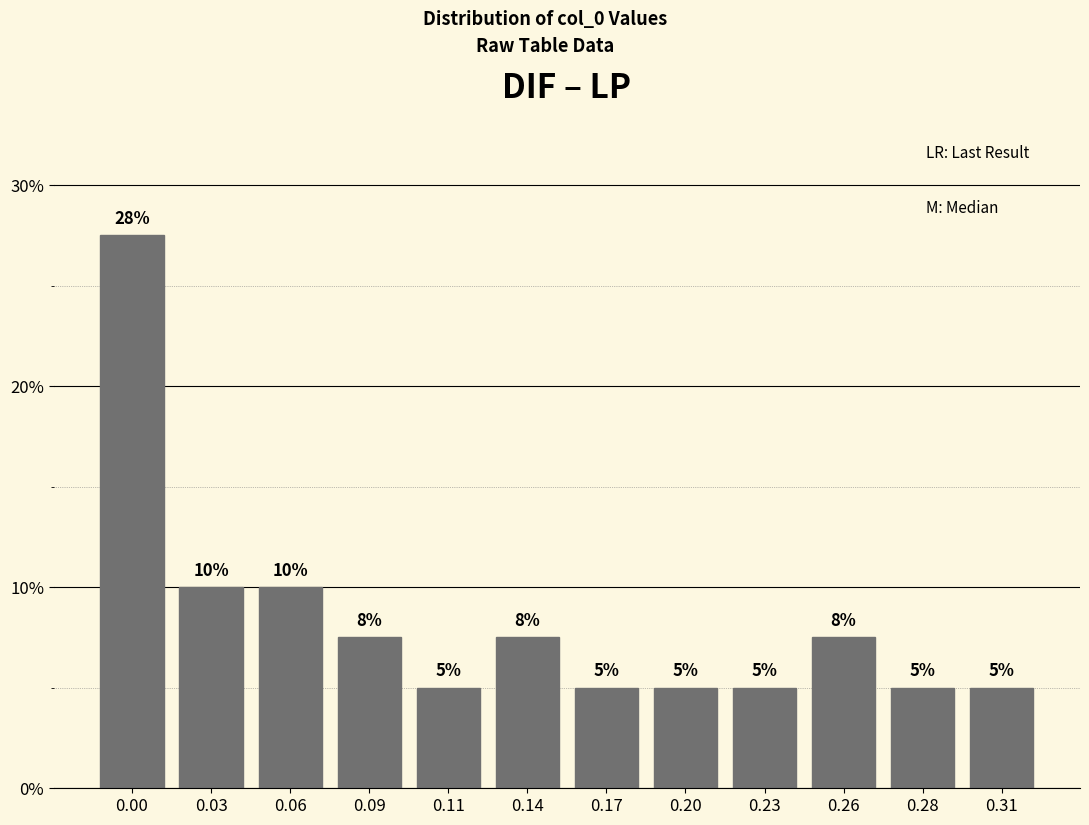

What is the minimum value shown in the chart?

5.0